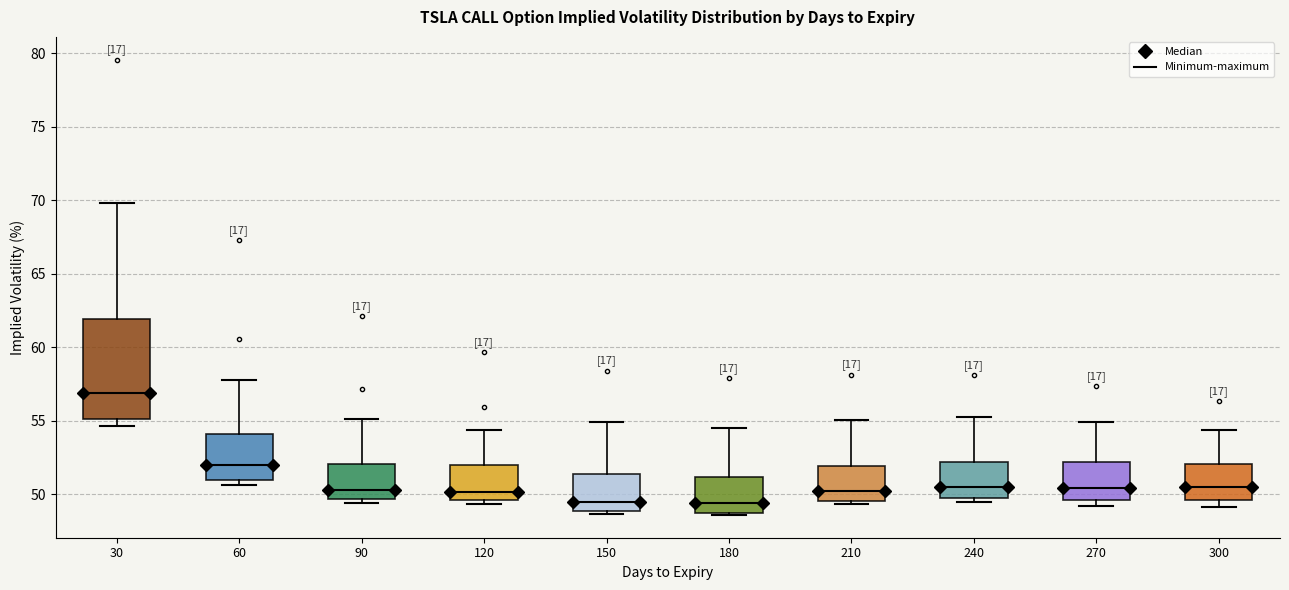

Reading left to right, read every box against the y-axis: the position of its median line, the range the box covers, and the ends of its whiskers. The values are not printed on the chart, so give them approximately, as read against the axis.

30: median 57.0, box 55.0 to 62.0, whiskers 54.5 to 70.0
60: median 52.0, box 51.0 to 54.0, whiskers 50.5 to 58.0
90: median 50.0, box 49.5 to 52.0, whiskers 49.5 (just below the box's lower edge) to 55.0
120: median 50.0, box 49.5 to 52.0, whiskers 49.5 (just below the box's lower edge) to 54.5
150: median 49.5, box 49.0 to 51.5, whiskers 48.5 to 55.0
180: median 49.5, box 48.5 to 51.0, whiskers 48.5 to 54.5
210: median 50.0, box 49.5 to 52.0, whiskers 49.5 (just below the box's lower edge) to 55.0
240: median 50.5, box 49.5 to 52.0, whiskers 49.5 (just below the box's lower edge) to 55.5
270: median 50.5, box 49.5 to 52.0, whiskers 49.0 to 55.0
300: median 50.5, box 49.5 to 52.0, whiskers 49.0 to 54.5